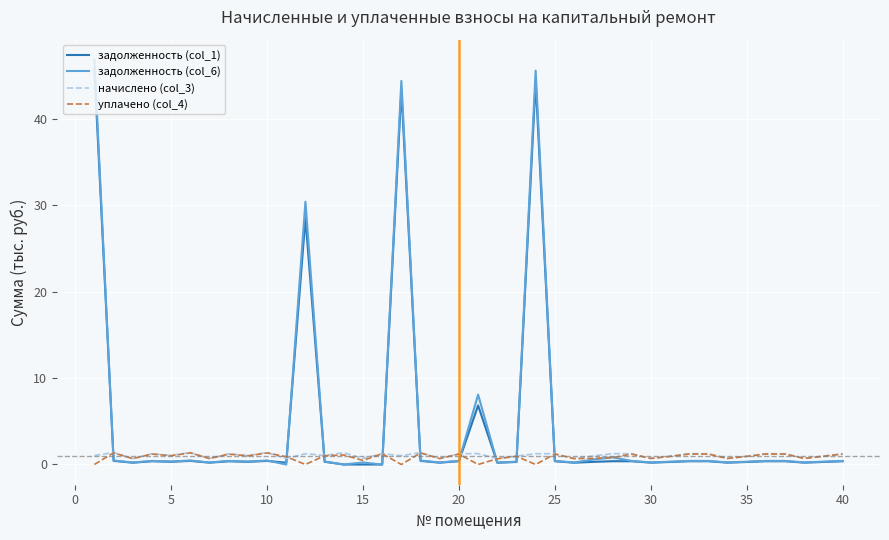

What is the sum of all начислено (col_3) values?

42.7